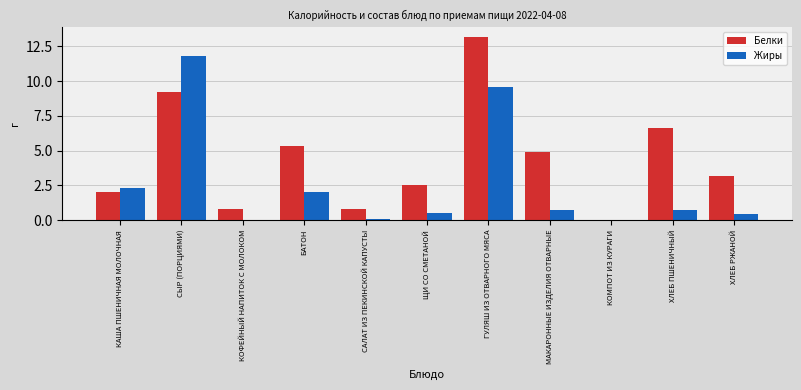

True or false: Белки has a value of 3.2 at ХЛЕБ РЖАНОЙ.

True